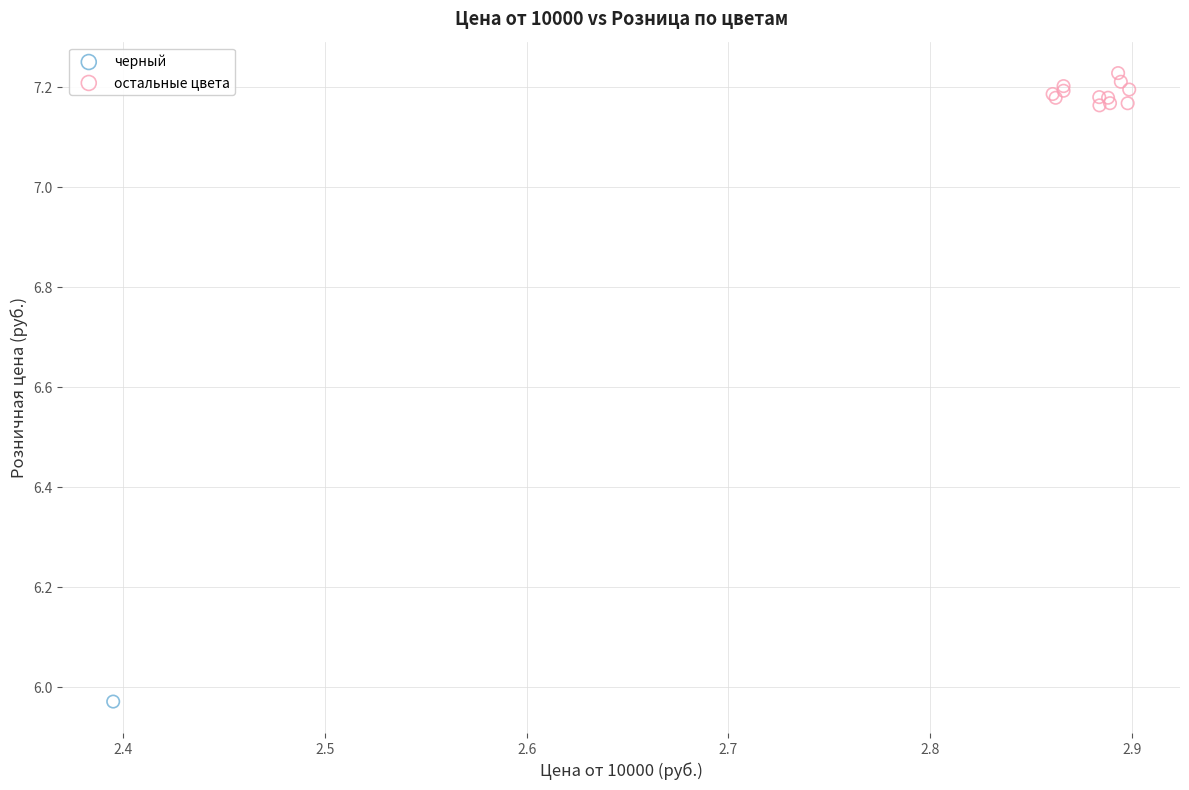

What are all the series names shown in the legend?

черный, остальные цвета